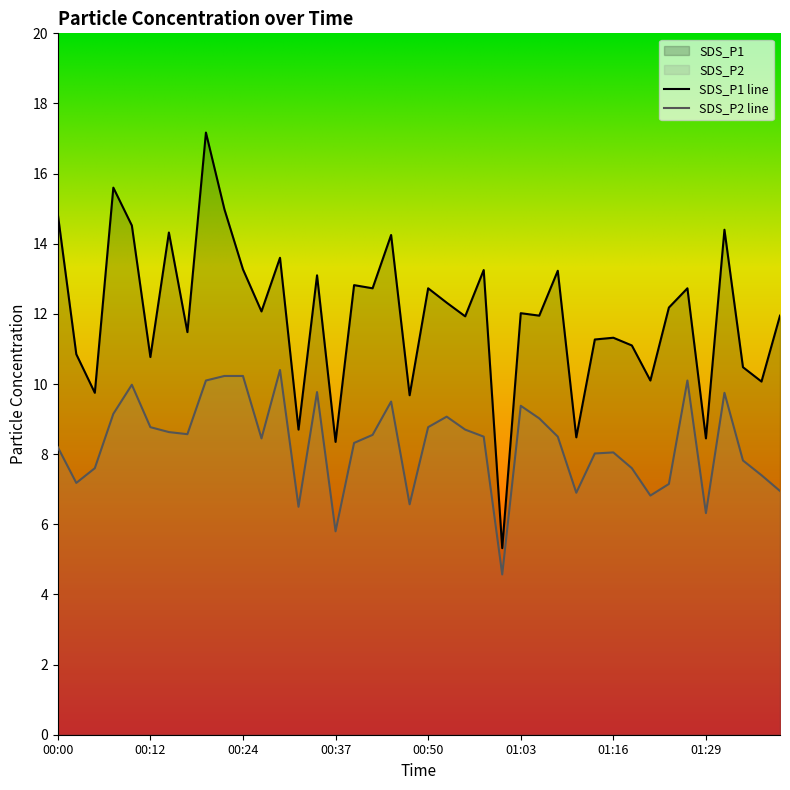

Is it true that SDS_P1 equals 3.4 at 00:24?

False